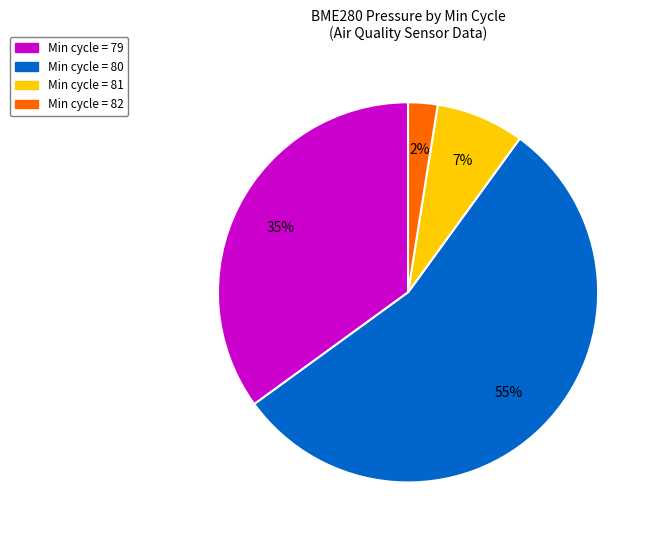

Is there any slice that represents more than half of the pie?

Yes